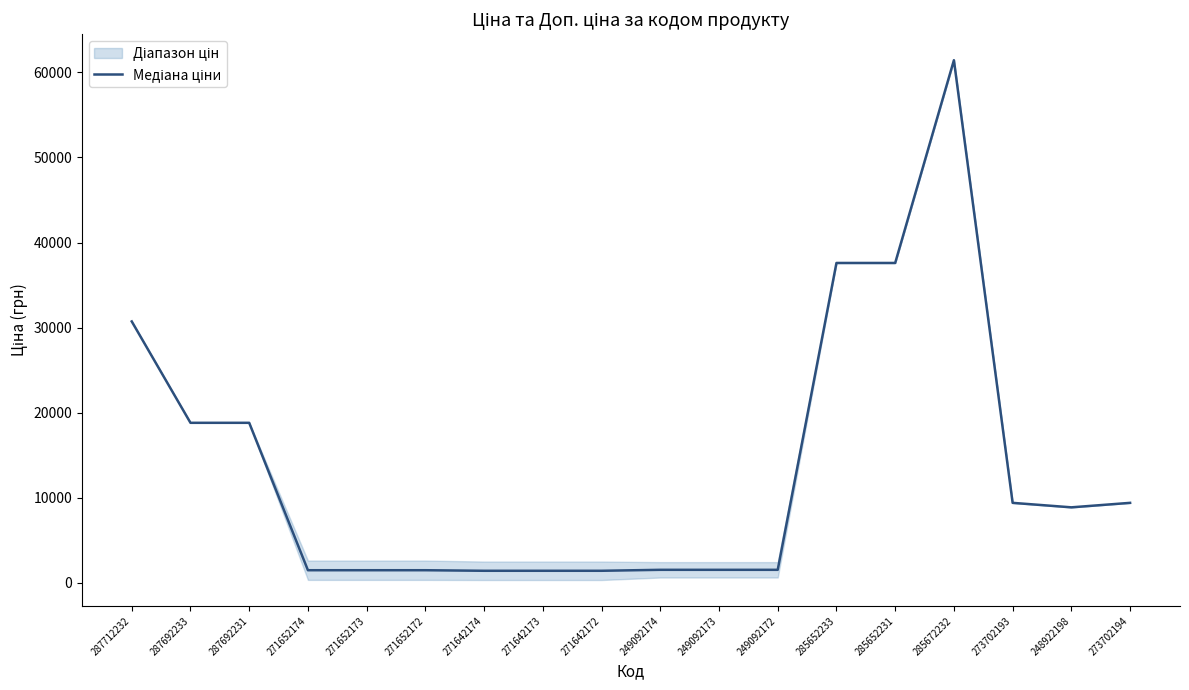

Reading left to right, list all the values displayed in this chart.

287712232=30717.1	287692233=18796.8	287692231=18796.8	271652174=1461.6	271652173=1461.6	271652172=1461.6	271642174=1396.4	271642173=1396.4	271642172=1396.4	249092174=1509.3	249092173=1509.3	249092172=1509.3	285652233=37593.6	285652231=37593.6	285672232=61434.3	273702193=9384.0	248922198=8856.7	273702194=9384.0